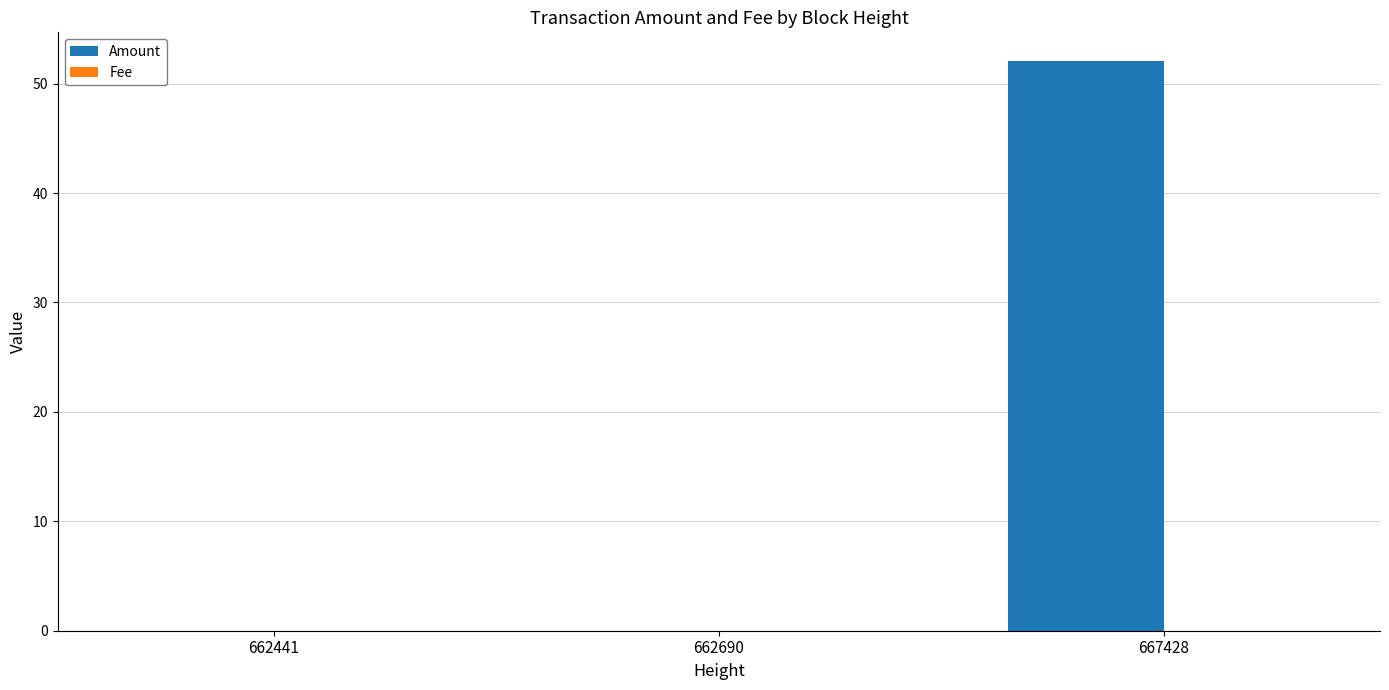

What is the average value of the Amount series?

17.4